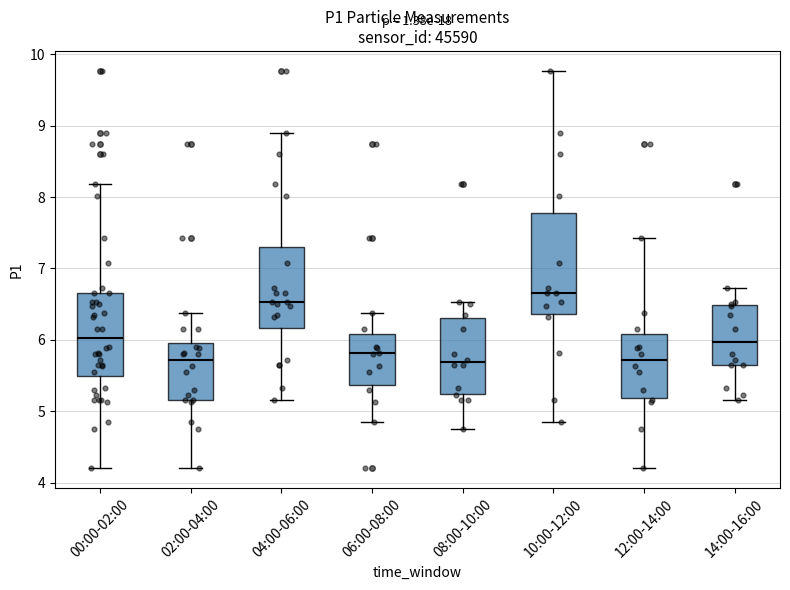

Reading left to right, read every box against the y-axis: the position of its median line, the range the box covers, and the ends of its whiskers. The values are not printed on the chart, so give them approximately, as read against the axis.

00:00-02:00: median 6.0, box 5.5 to 6.7, whiskers 4.2 to 8.2
02:00-04:00: median 5.7, box 5.2 to 6.0, whiskers 4.2 to 6.4
04:00-06:00: median 6.5, box 6.2 to 7.3, whiskers 5.2 to 8.9
06:00-08:00: median 5.8, box 5.4 to 6.1, whiskers 4.9 to 6.4
08:00-10:00: median 5.7, box 5.2 to 6.3, whiskers 4.8 to 6.5
10:00-12:00: median 6.7, box 6.4 to 7.8, whiskers 4.9 to 9.8
12:00-14:00: median 5.7, box 5.2 to 6.1, whiskers 4.2 to 7.4
14:00-16:00: median 6.0, box 5.7 to 6.5, whiskers 5.2 to 6.7